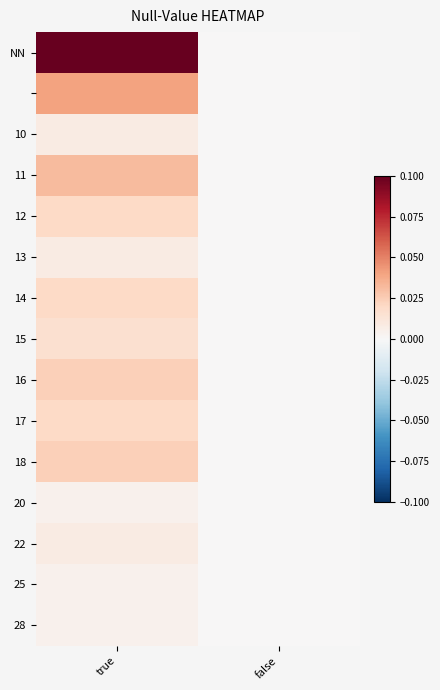

How many series are shown in this chart?

15